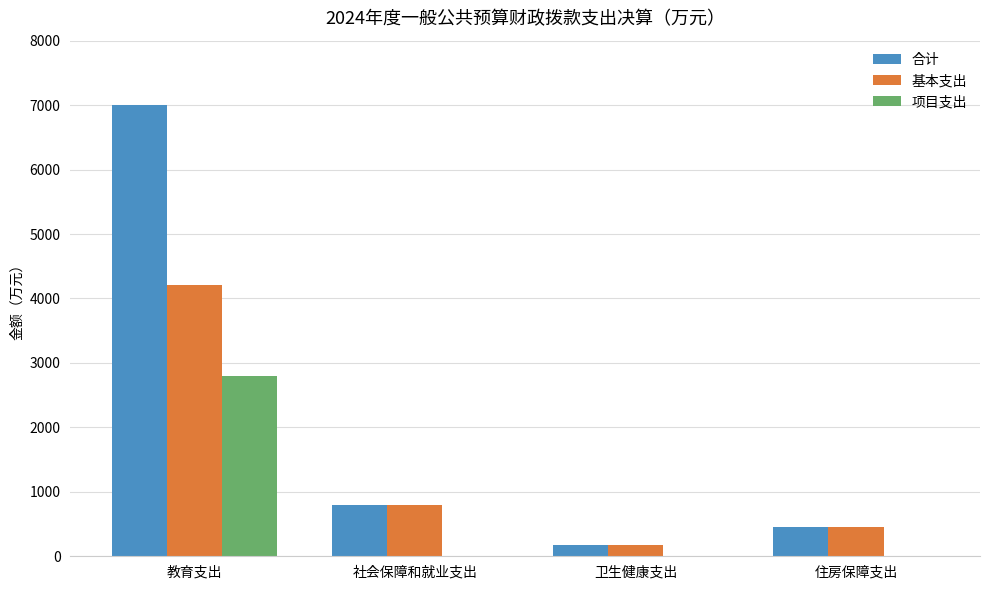

What is the maximum value for 基本支出?

4205.2